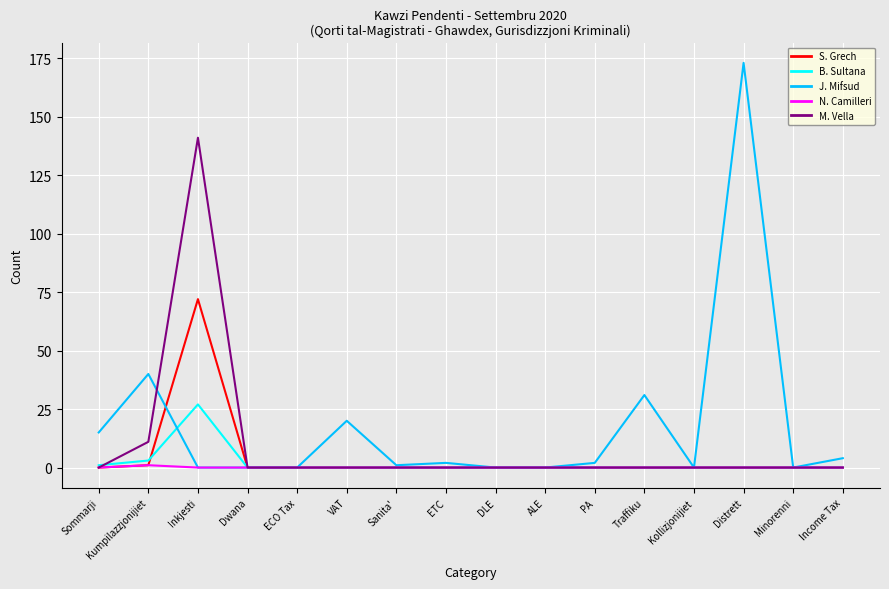

What is the difference between the maximum and second lowest values in the J. Mifsud series?

173